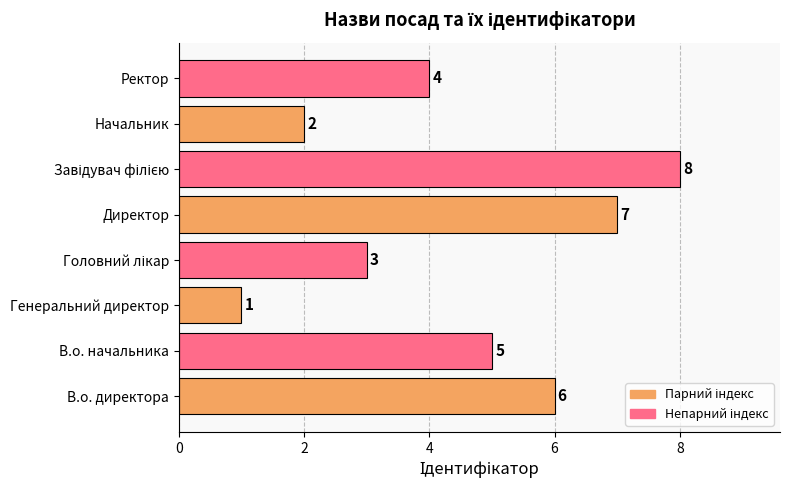

What is the difference between the values at В.о. директора and Начальник?

4